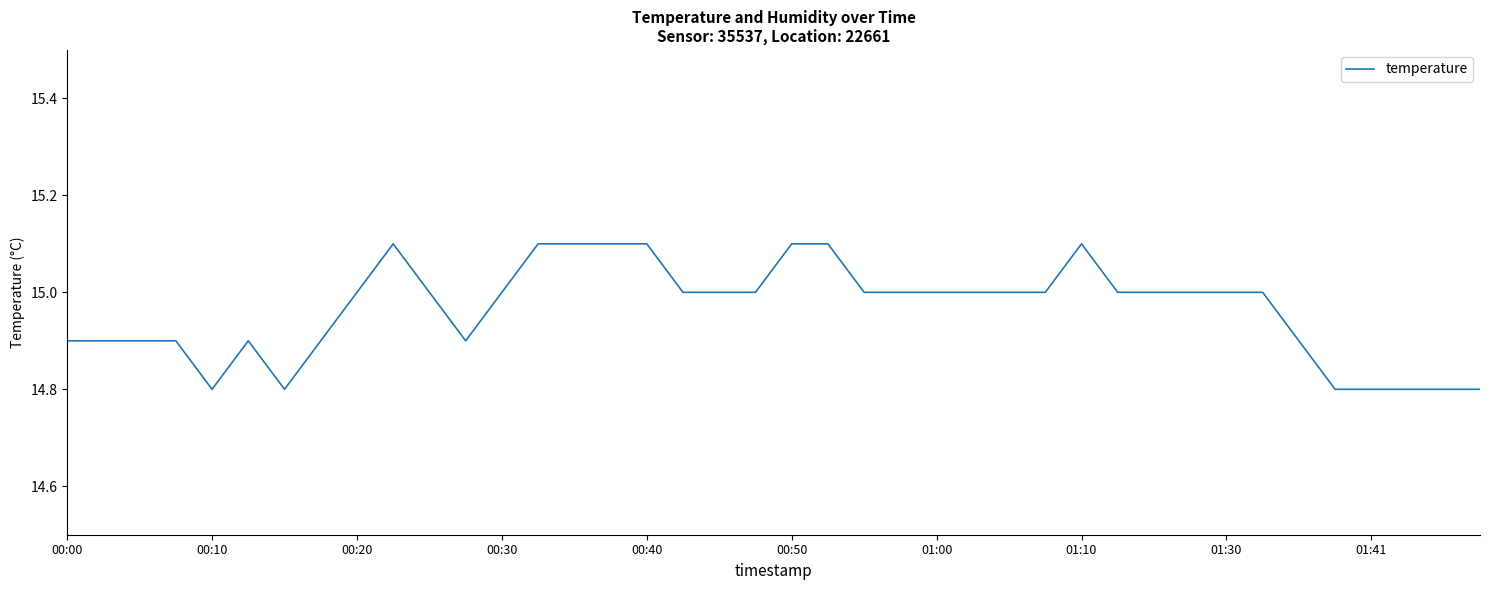

What is the smallest value displayed?

14.8